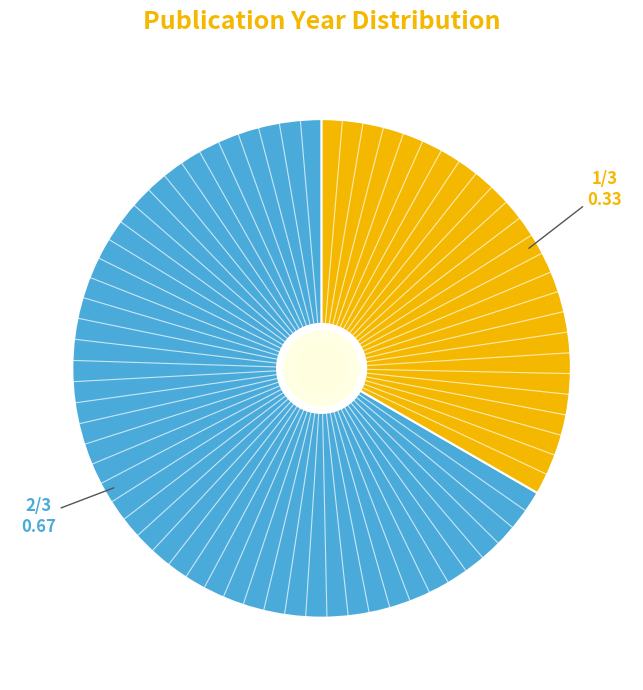

Is there a majority slice in this chart?

Yes